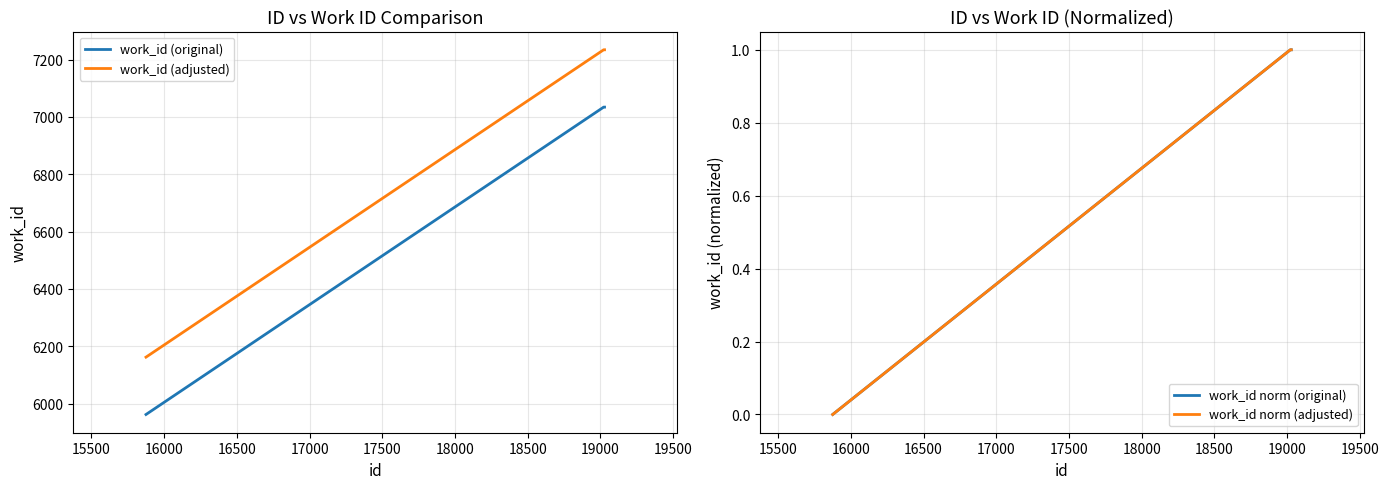

What is the minimum value for work_id (original)?

5962